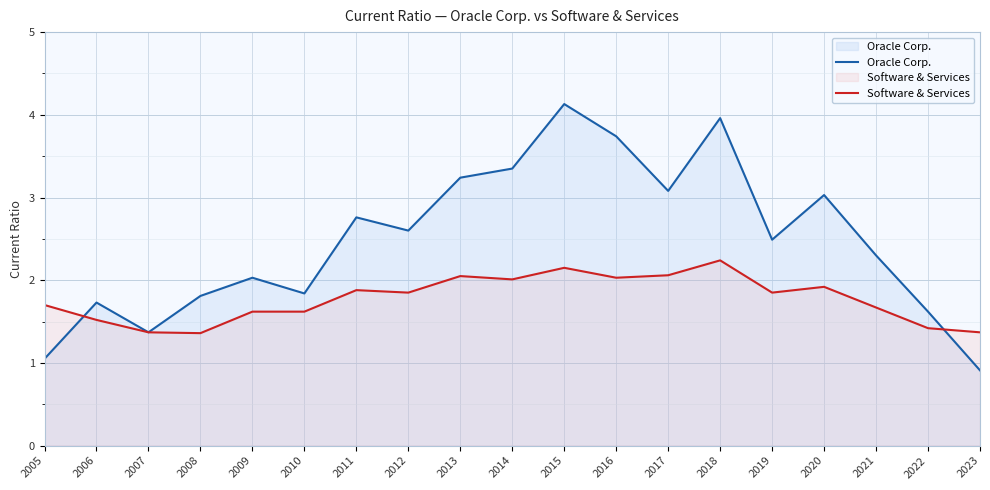

Which series changed the most between 2016 and 2018?

Oracle Corp.